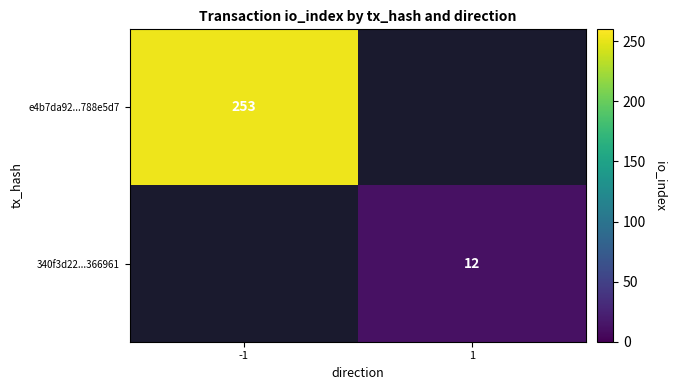

Is the value of 340f3d22...366961 at 1 greater than the value of e4b7da92...788e5d7 at -1?

No